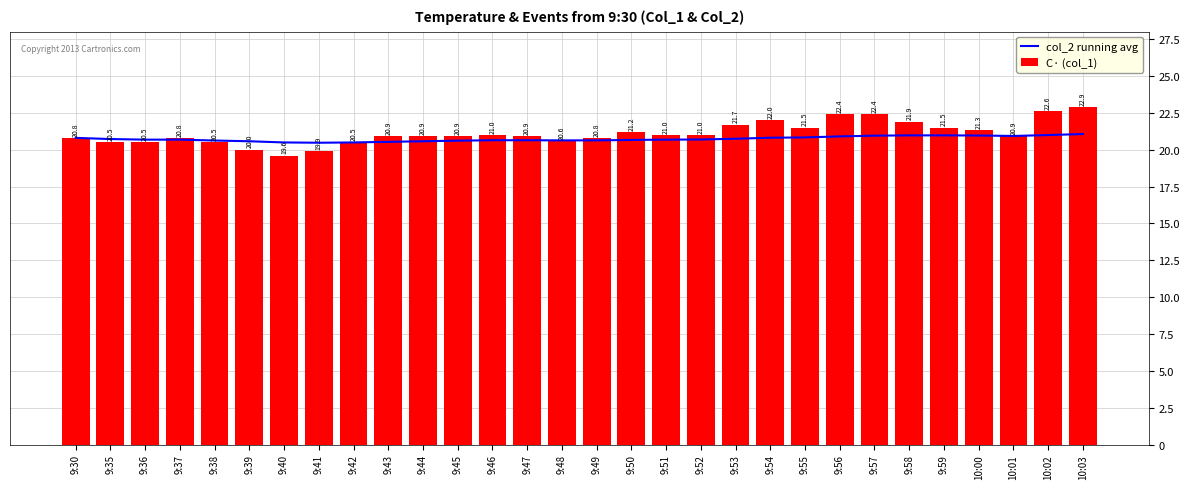

At which category does the chart reach its minimum across all series?

9:40